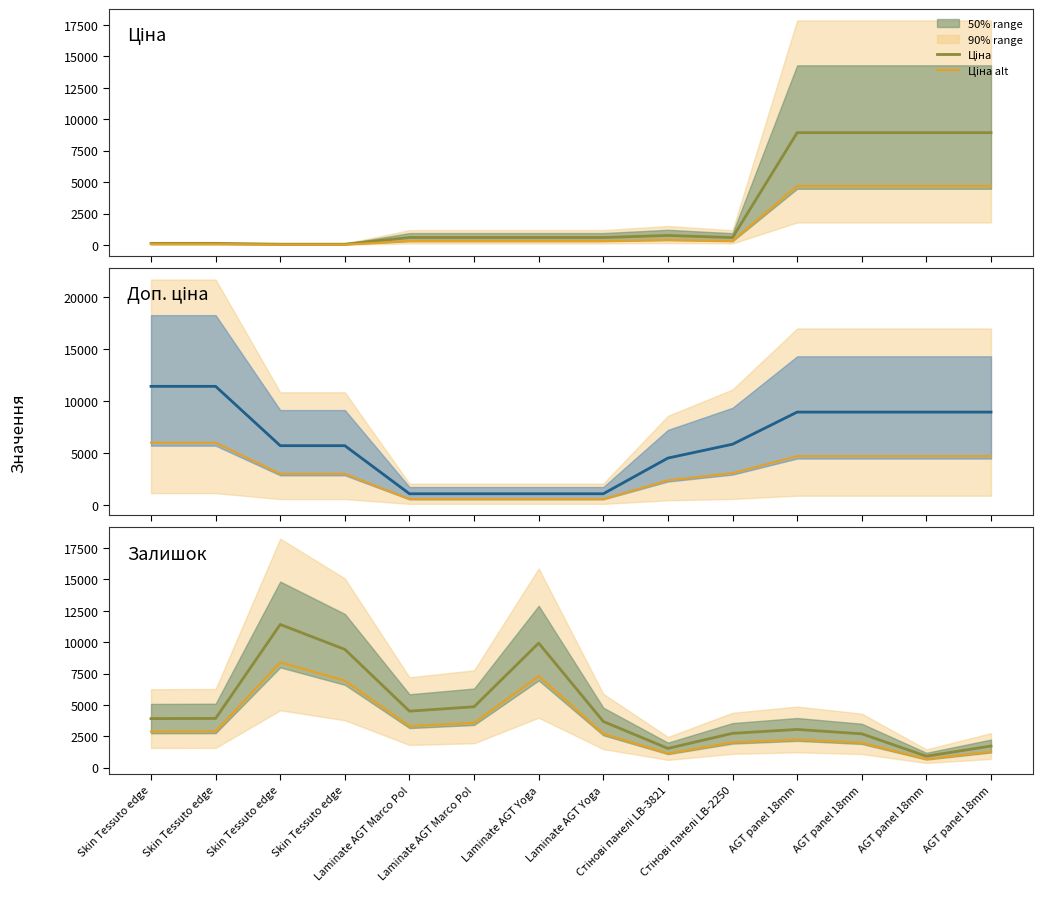

What is the total value across all series at Стінові панелі LB-3821?

10677.3